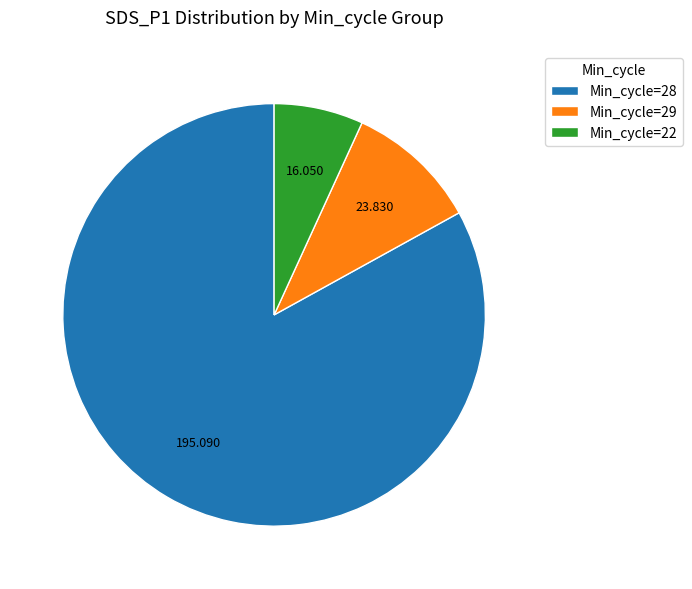

Is the sum of Min_cycle=22 and Min_cycle=28 greater than half?

Yes